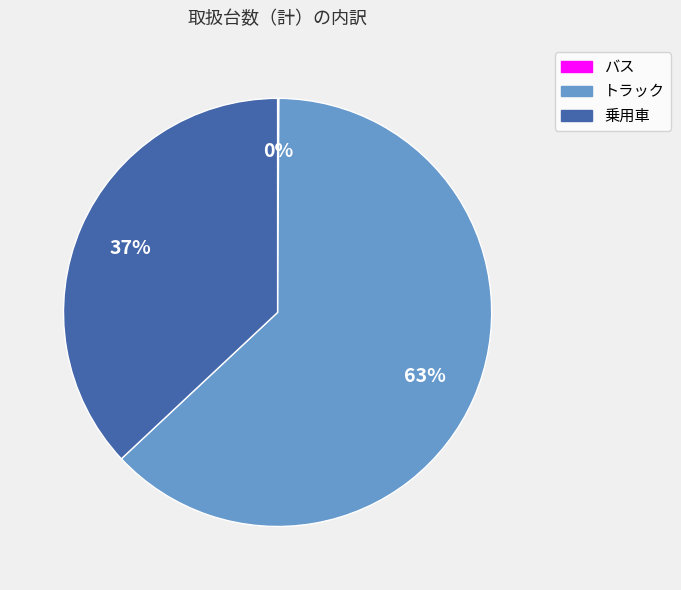

Which slice is the largest?

トラック